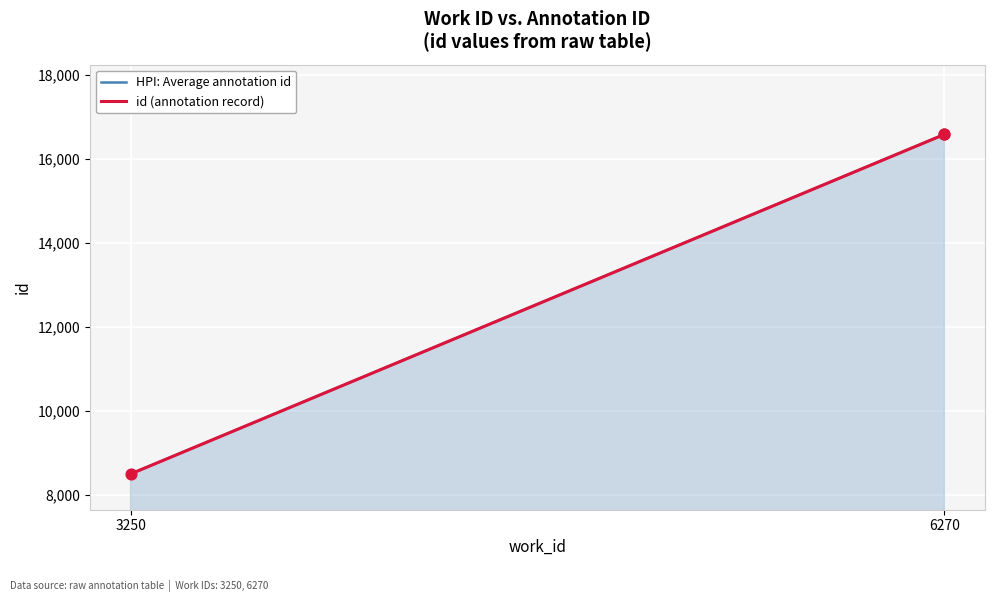

Which series reaches the maximum Y coordinate?

HPI: Average annotation id